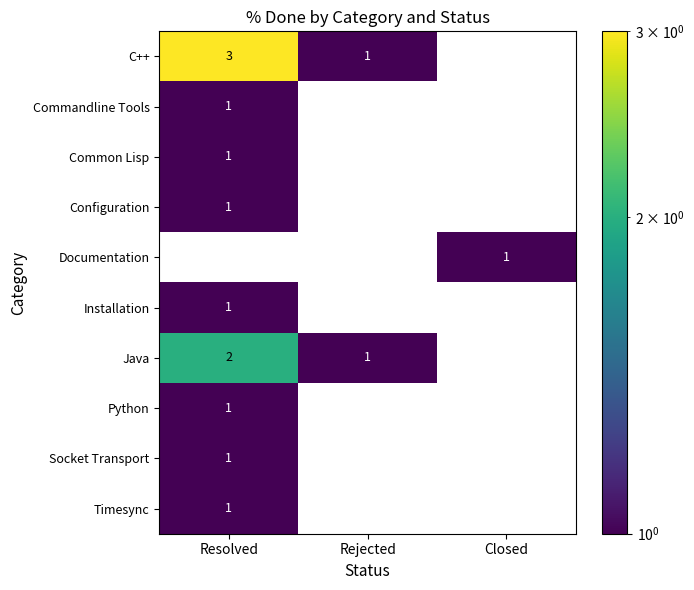

Reading left to right, what are all the values shown in this chart?

C++: 3	1	0
Commandline Tools: 1	0	0
Common Lisp: 1	0	0
Configuration: 1	0	0
Documentation: 0	0	1
Installation: 1	0	0
Java: 2	1	0
Python: 1	0	0
Socket Transport: 1	0	0
Timesync: 1	0	0